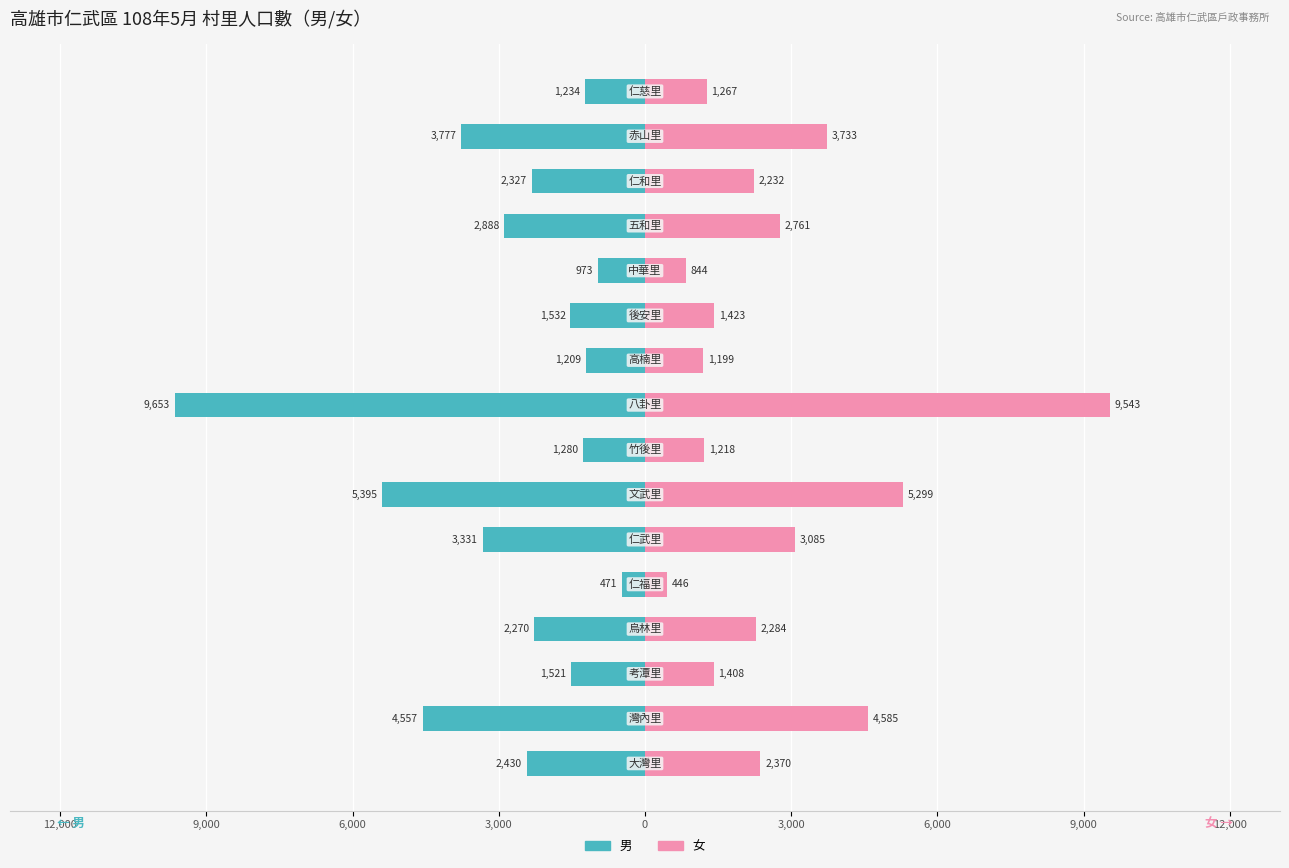

Is the value of 女 at 0 greater than the value of 男 at 6,000?

Yes